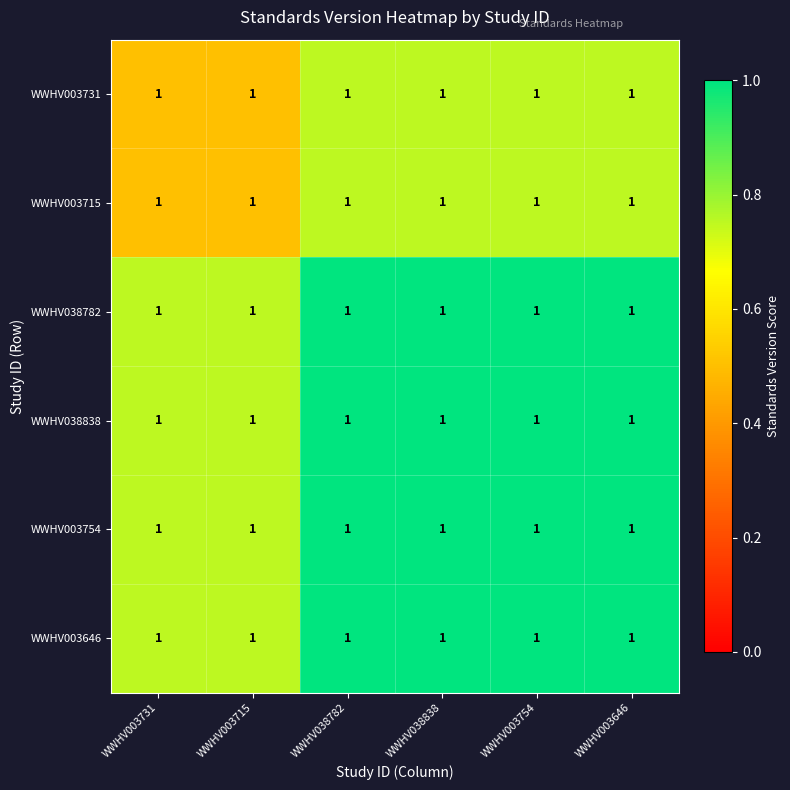

What is the sum of the WWHV038782 values at WWHV038782 and WWHV003754?

2.0